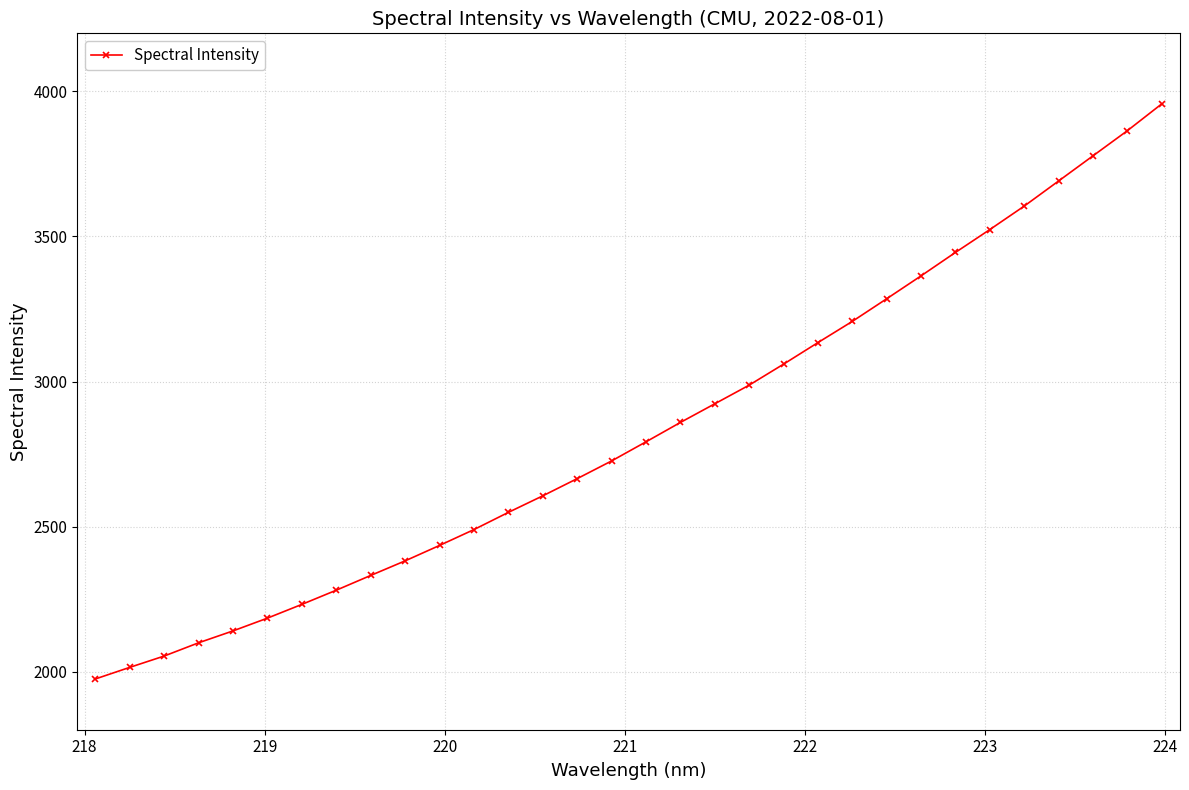

What is the difference between the second highest and second lowest values?

1849.1